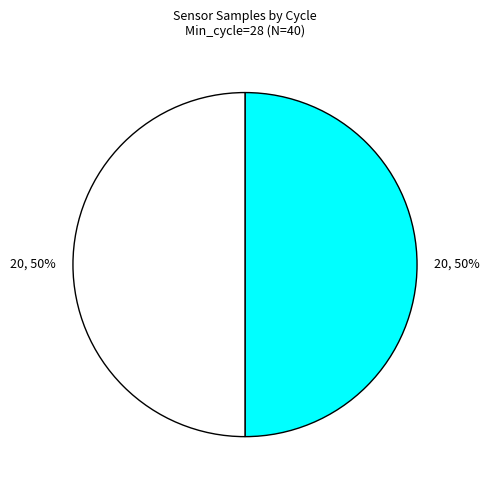

To the nearest percent, what is the average slice percentage?

50%